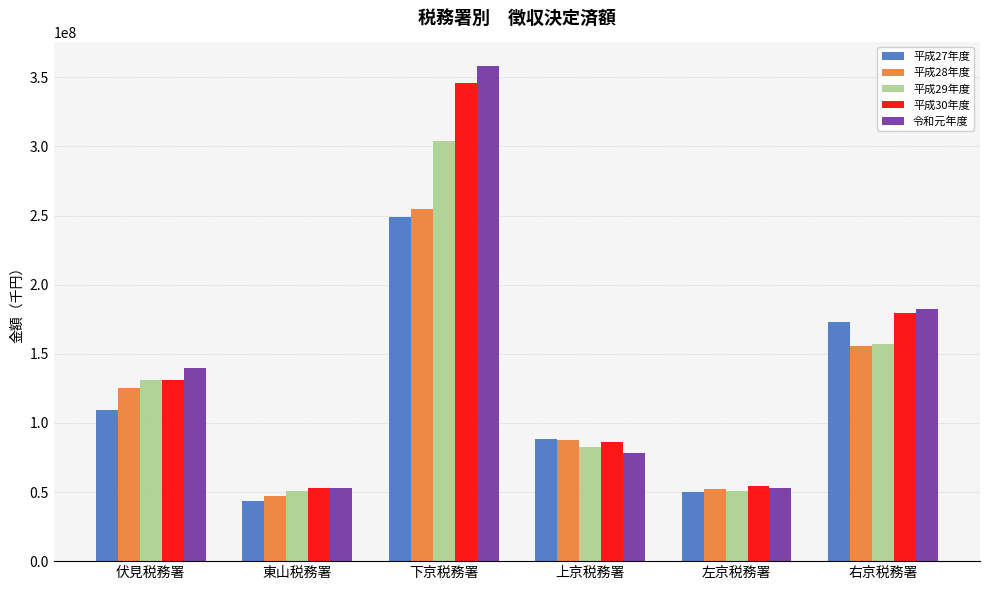

How many groups of bars are there?

6